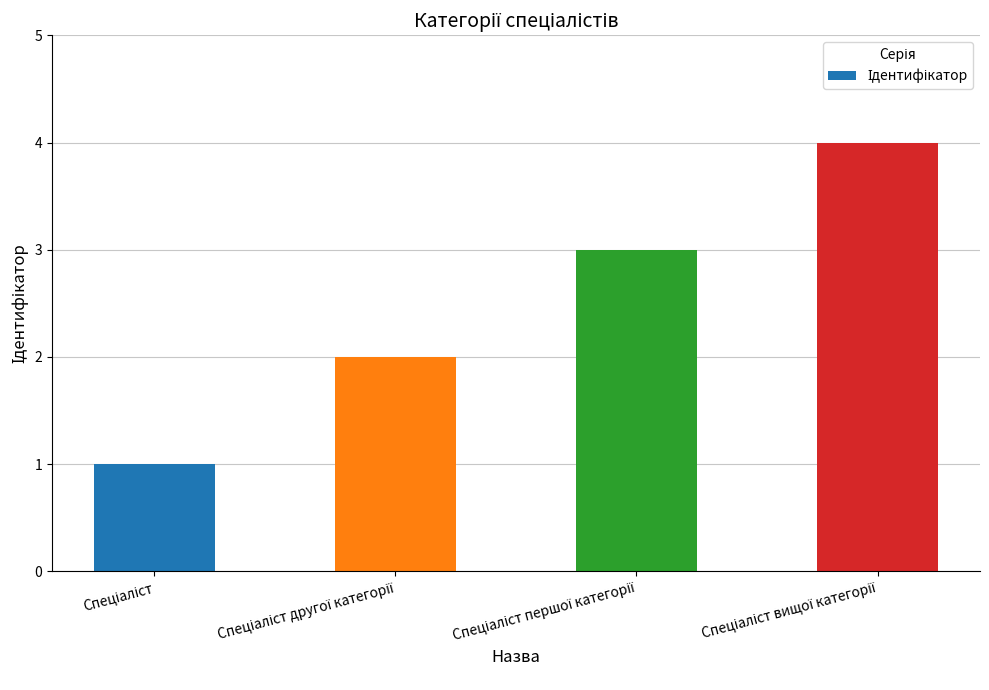

What is the minimum value shown in the chart?

1